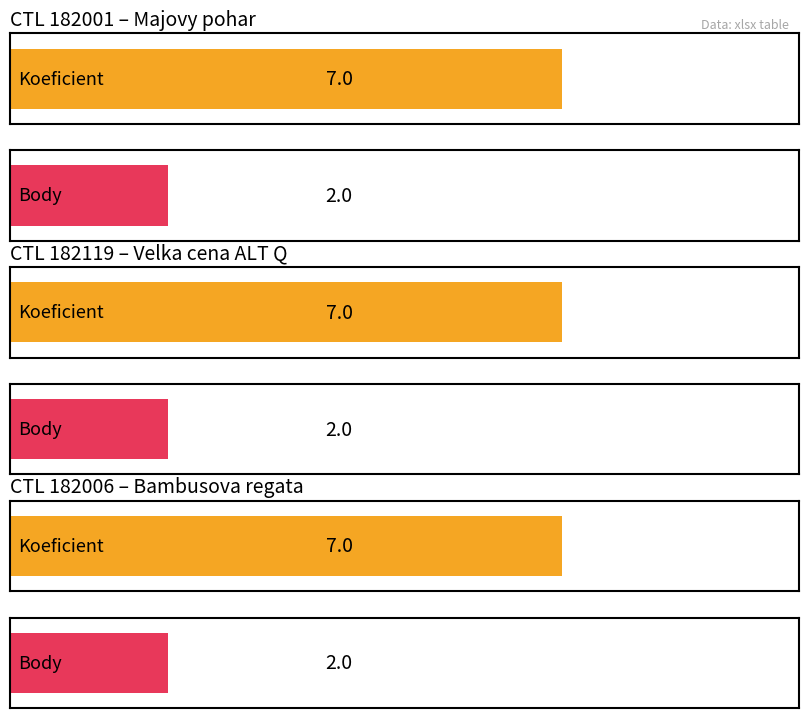

What is the highest value of the Body series?

2